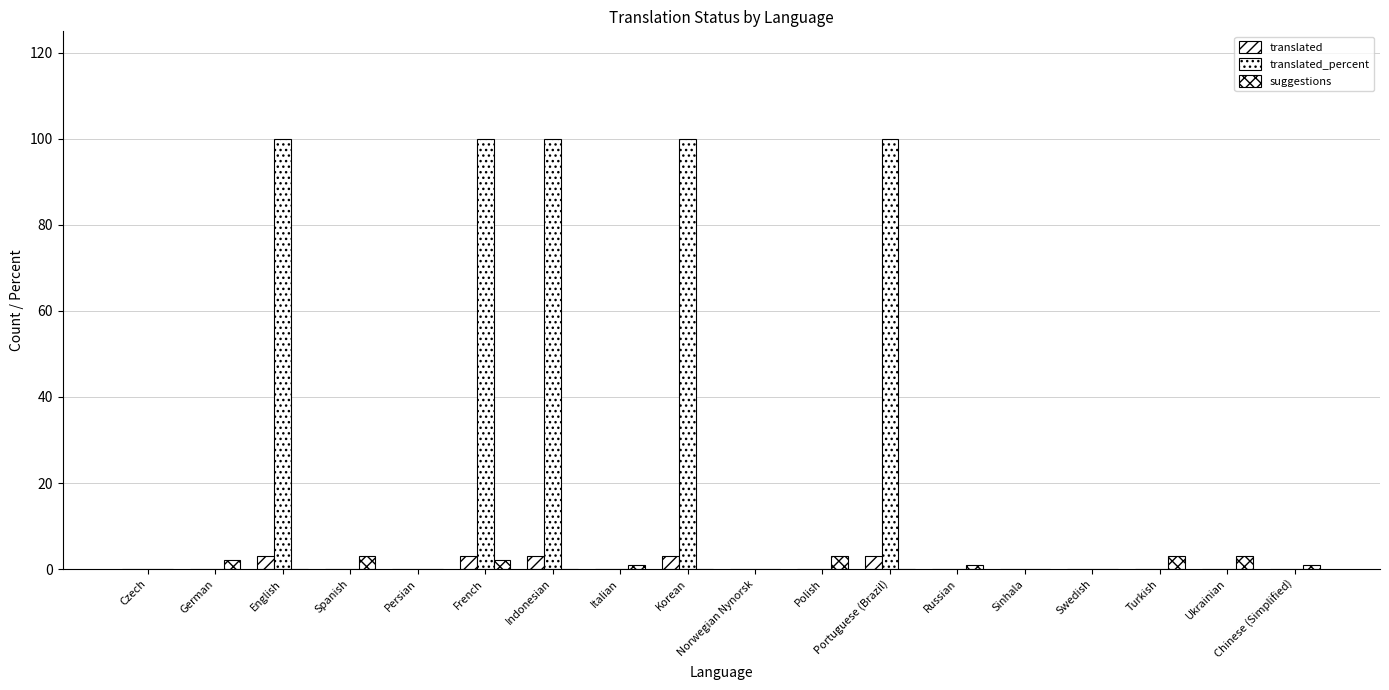

Reading right to left, what are all the values shown in this chart?

translated: 0	0	0	0	0	0	3	0	0	3	0	3	3	0	0	3	0	0
translated_percent: 0	0	0	0	0	0	100	0	0	100	0	100	100	0	0	100	0	0
suggestions: 1	3	3	0	0	1	0	3	0	0	1	0	2	0	3	0	2	0